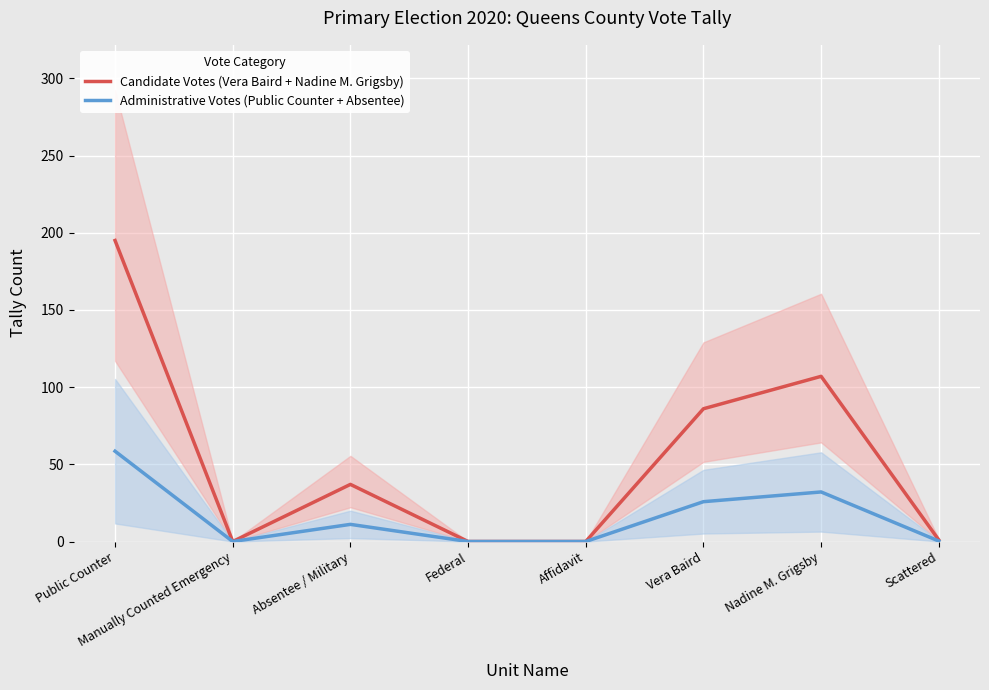

How many lines are shown in the chart?

2